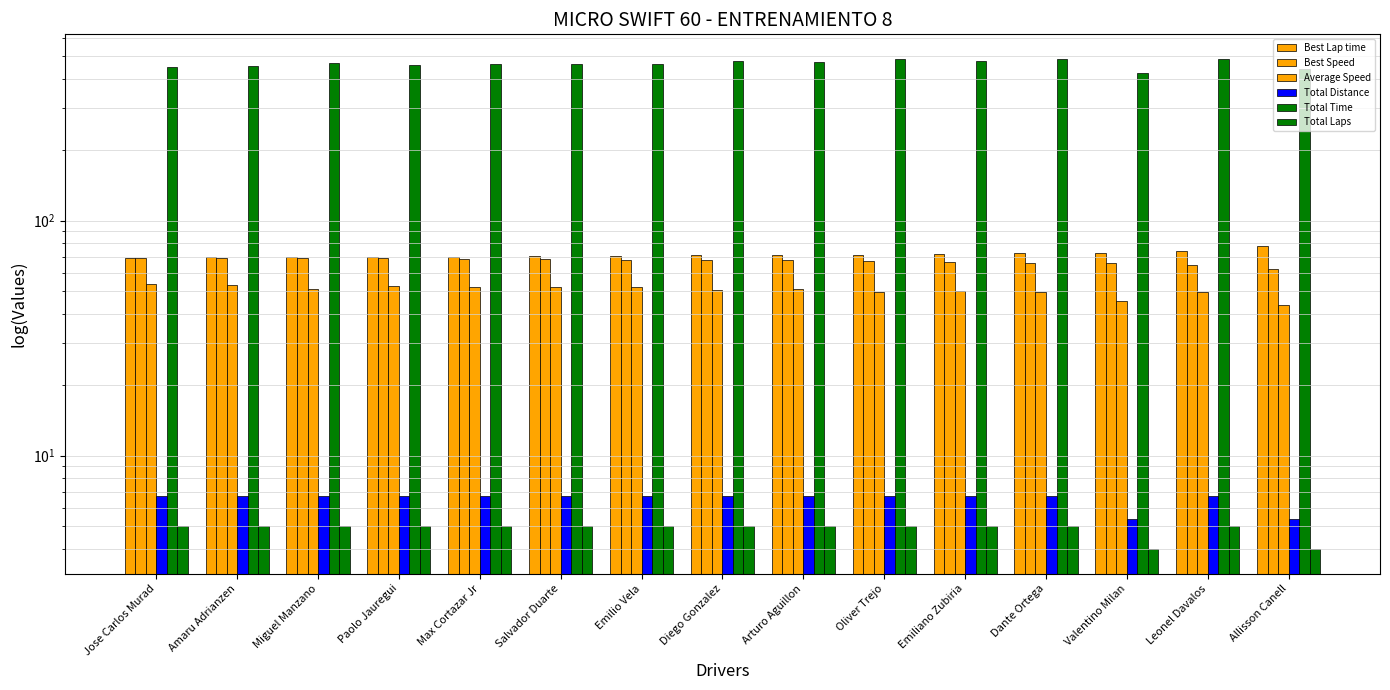

The value of Total Laps at Paolo Jauregui is 7.2. True or false?

False